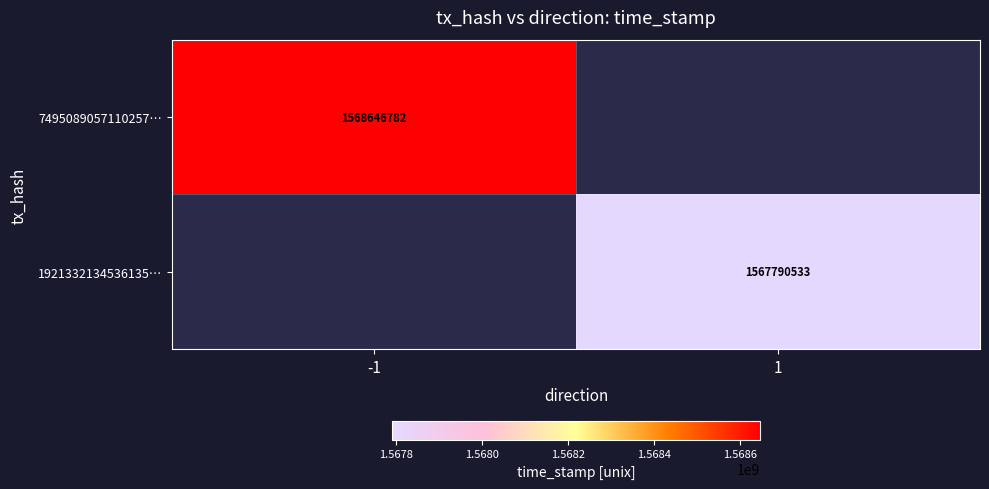

The 7495089057110257… series shows 558792839 at -1. True or false?

False